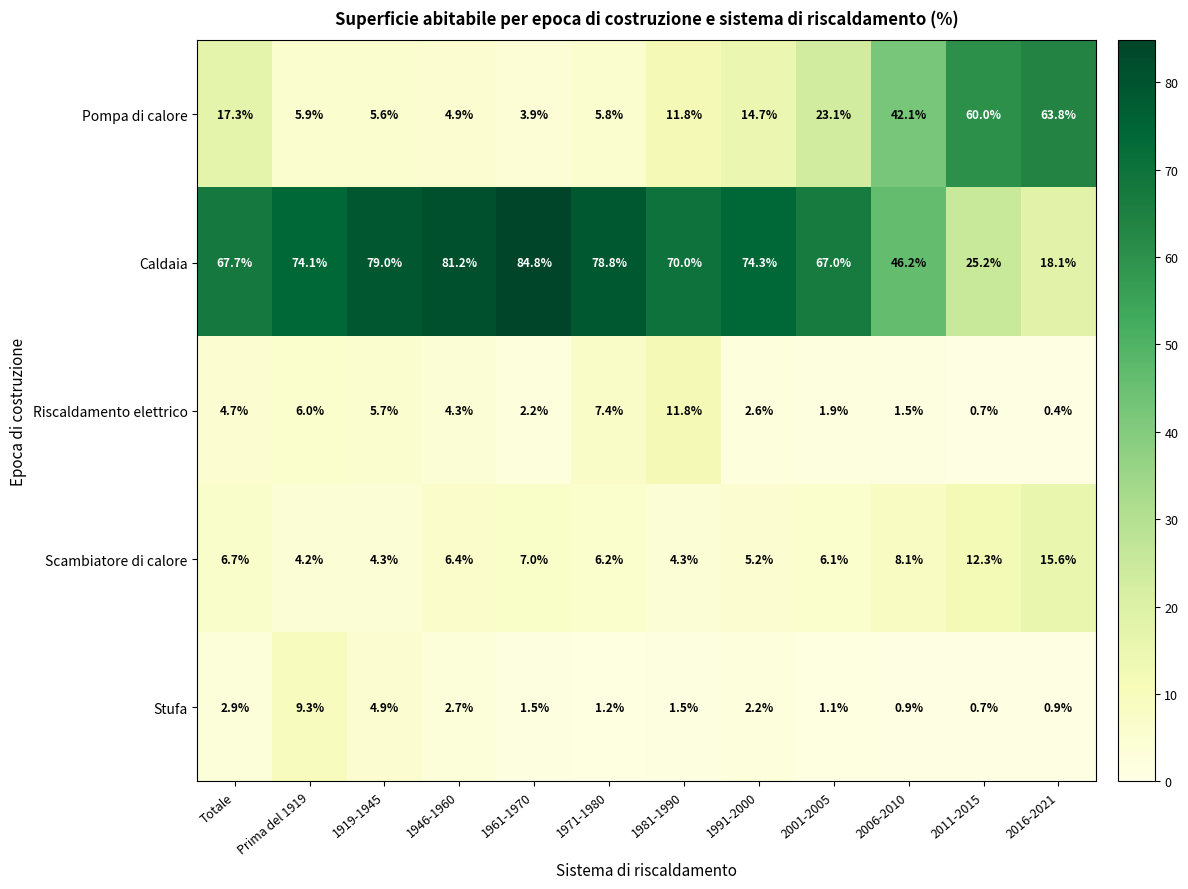

Which series has the largest total across all categories?

Caldaia